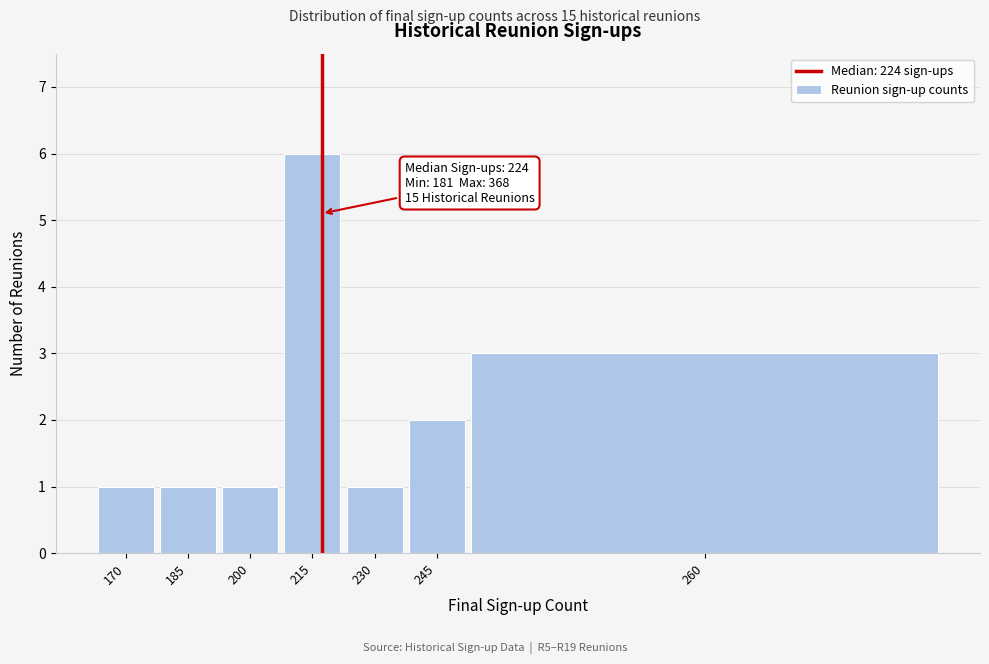

Reading left to right, what are all the values shown in this chart?

1	1	1	6	1	2	3